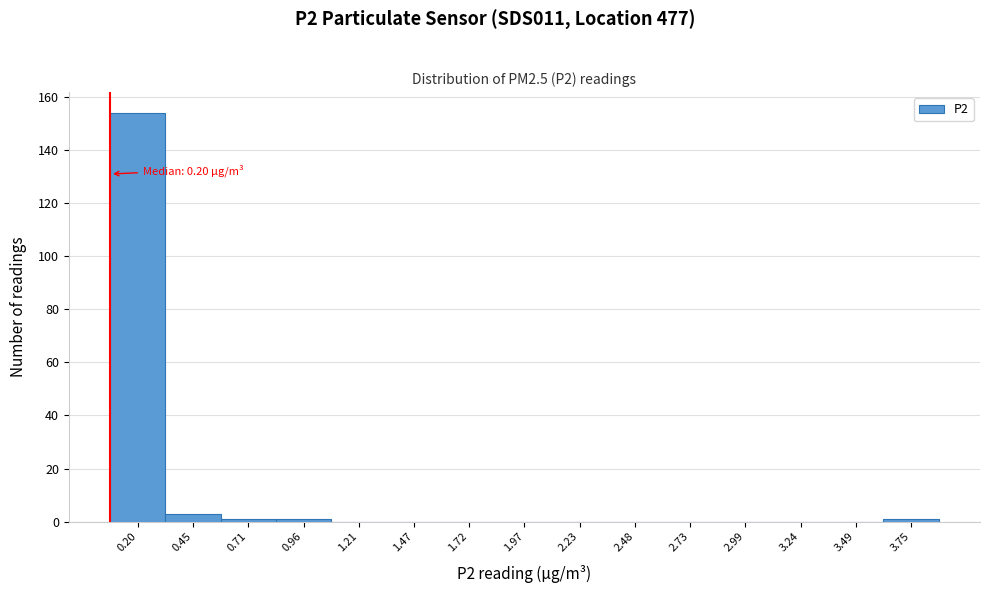

Reading right to left, list all the values displayed in this chart.

3.75=1	3.49=0	3.24=0	2.99=0	2.73=0	2.48=0	2.23=0	1.97=0	1.72=0	1.47=0	1.21=0	0.96=1	0.71=1	0.45=3	0.20=154